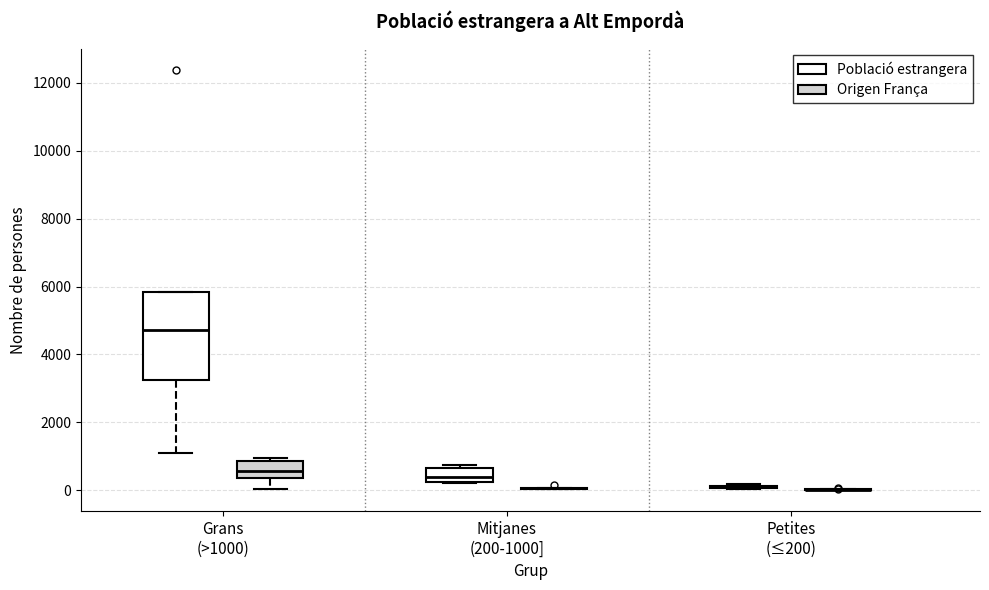

Reading left to right, read every box against the y-axis: the position of its median line, the range the box covers, and the ends of its whiskers. The values are not printed on the chart, so give them approximately, as read against the axis.

Grans (>1000) (Població estrangera): median 4800, box 3200 to 5800, whiskers 1200 to 5800
Grans (>1000) (Origen França): median 600, box 400 to 800, whiskers 0 to 1000
Mitjanes (200-1000] (Població estrangera): median 400, box 200 to 600, whiskers 200 to 800
Mitjanes (200-1000] (Origen França): box collapsed to a line at 0, whiskers 0 to 0
Petites (≤200) (Població estrangera): box collapsed to a line at 200, whiskers 0 to 200
Petites (≤200) (Origen França): box collapsed to a line at 0, whiskers 0 to 0